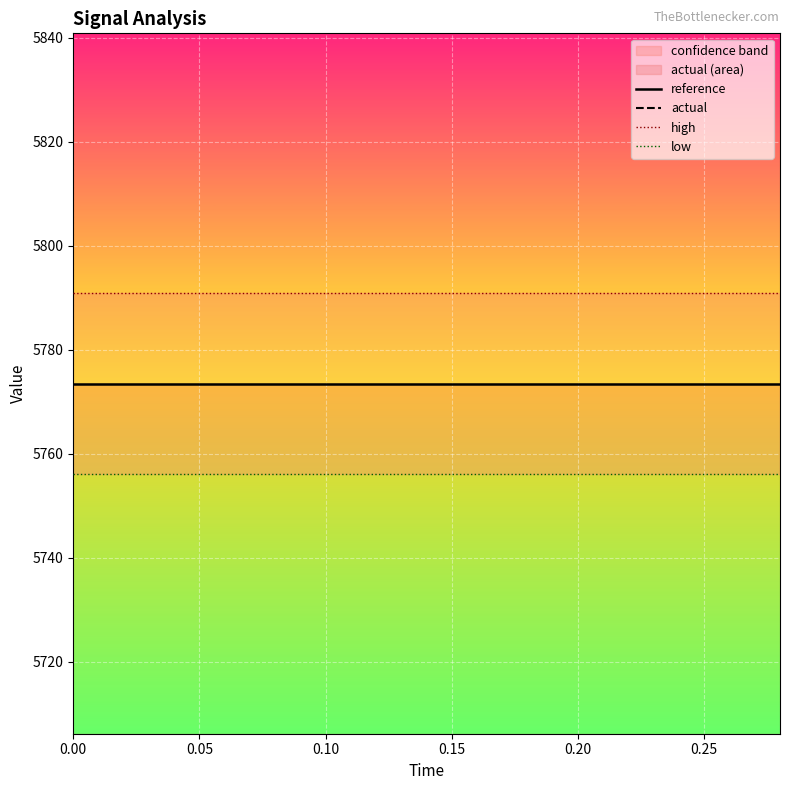

True or false: low and high intersect in this chart.

False